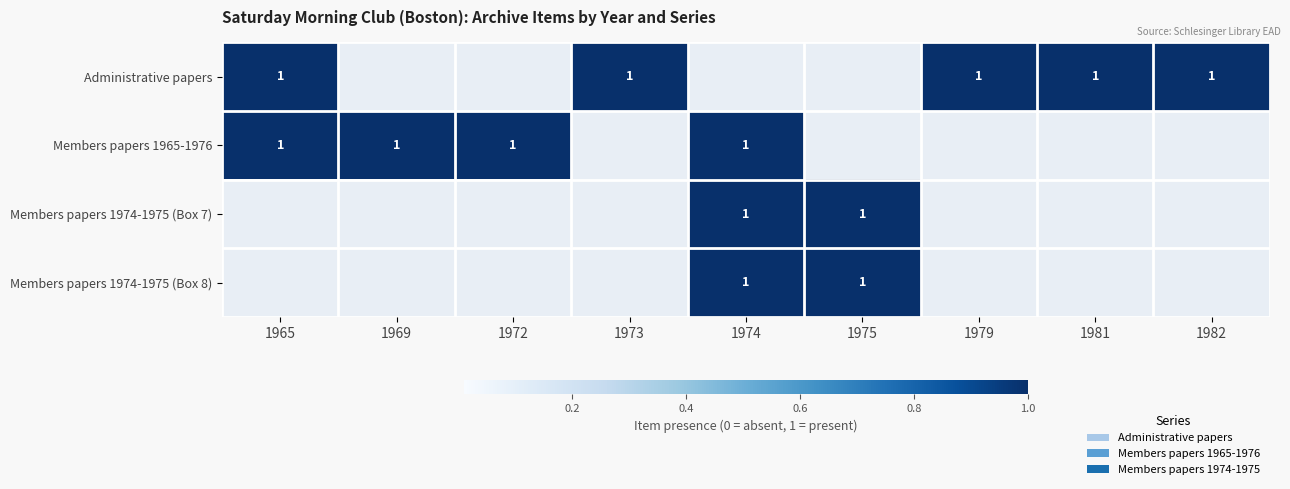

The Administrative papers series shows 1 at 1981. True or false?

True